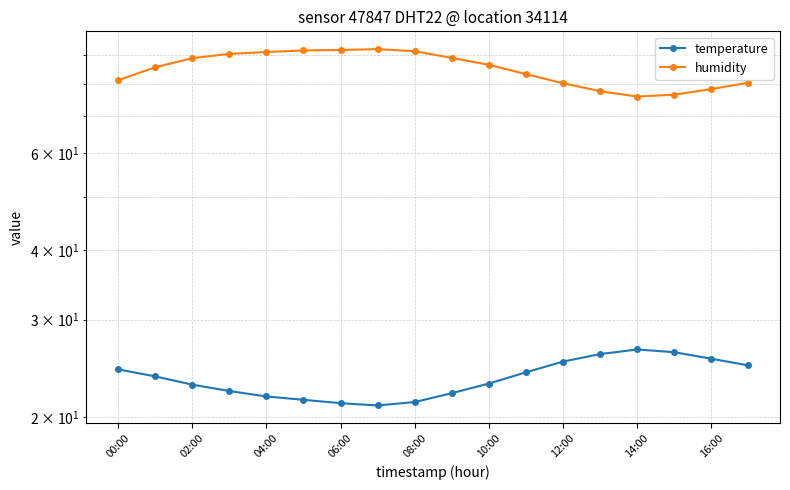

What is the approximate value of temperature at 12:00?

25.2